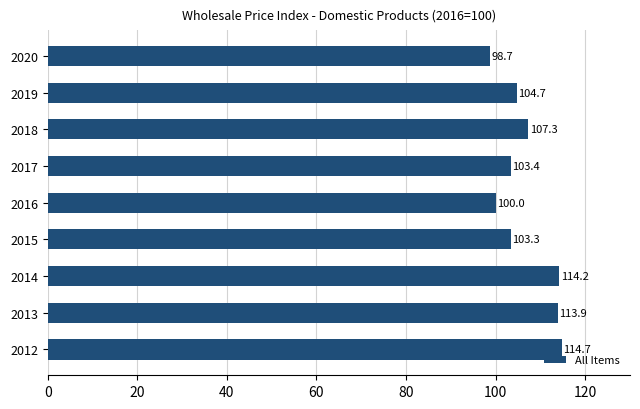

At which category does the chart reach its minimum across all series?

2020